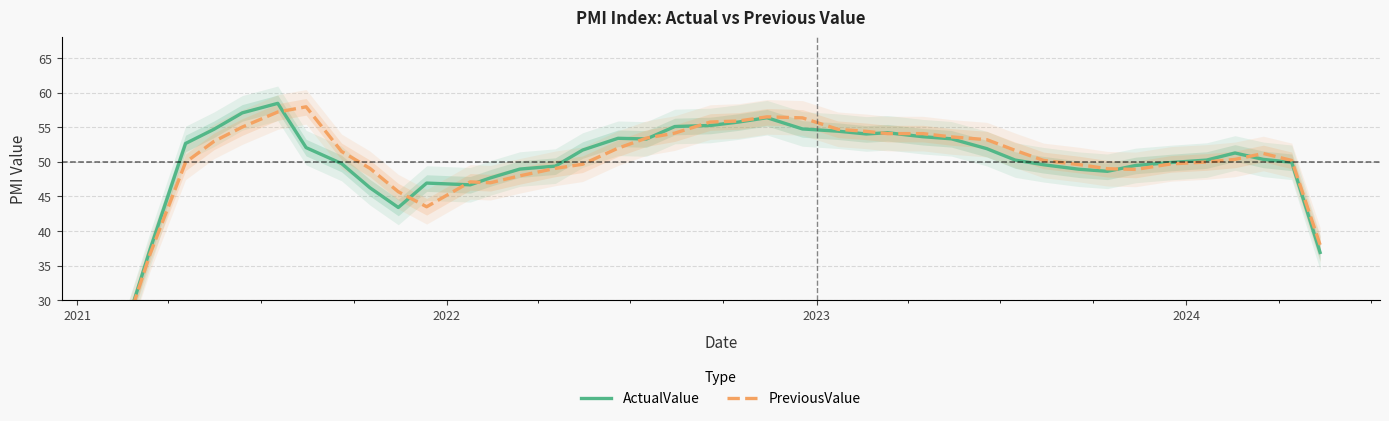

What is the minimum value for ActualValue?

24.2